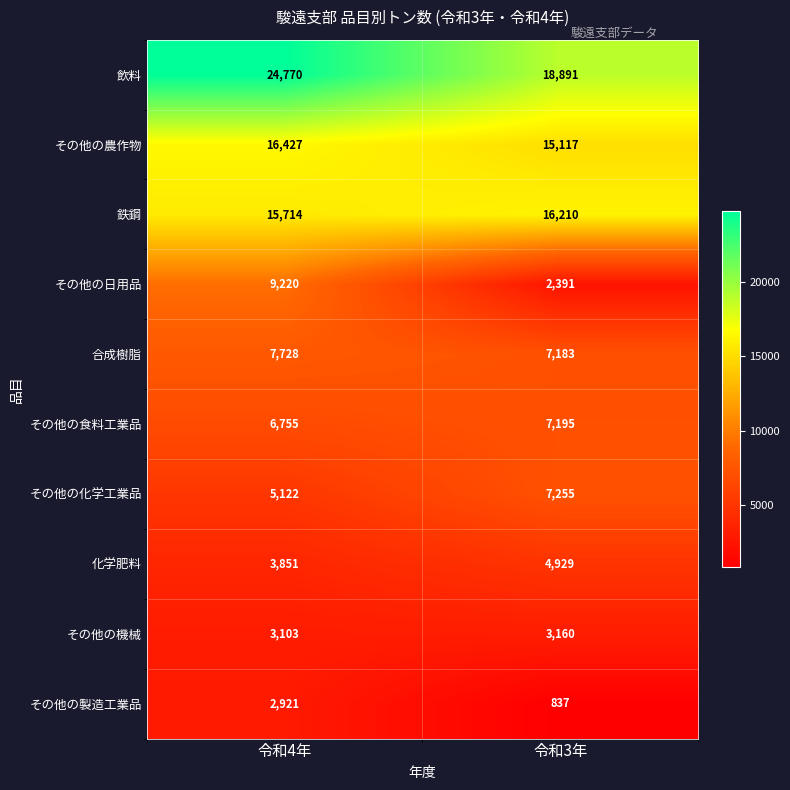

The 飲料 series shows 32640 at 令和3年. True or false?

False